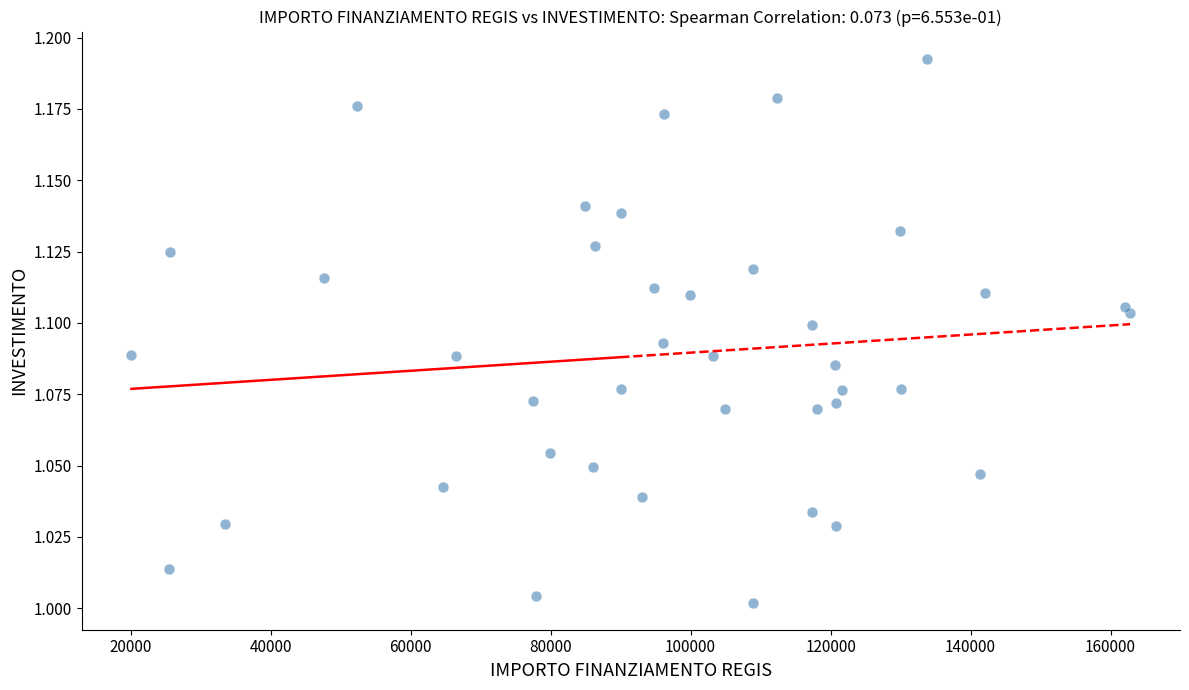

What is the range of X values (max minus min)?

142668.0